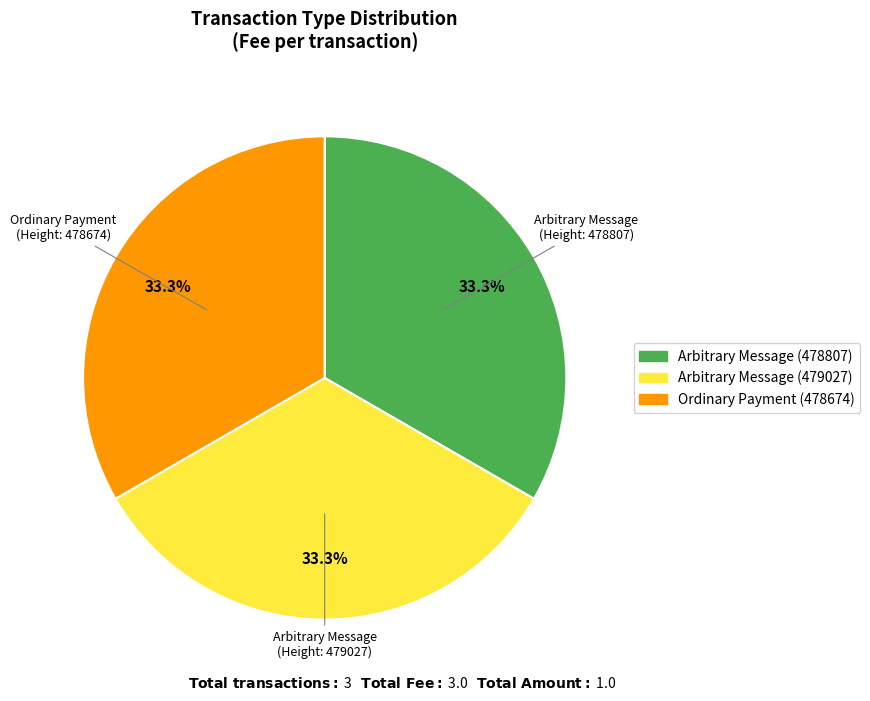

Is there a majority slice in this chart?

No